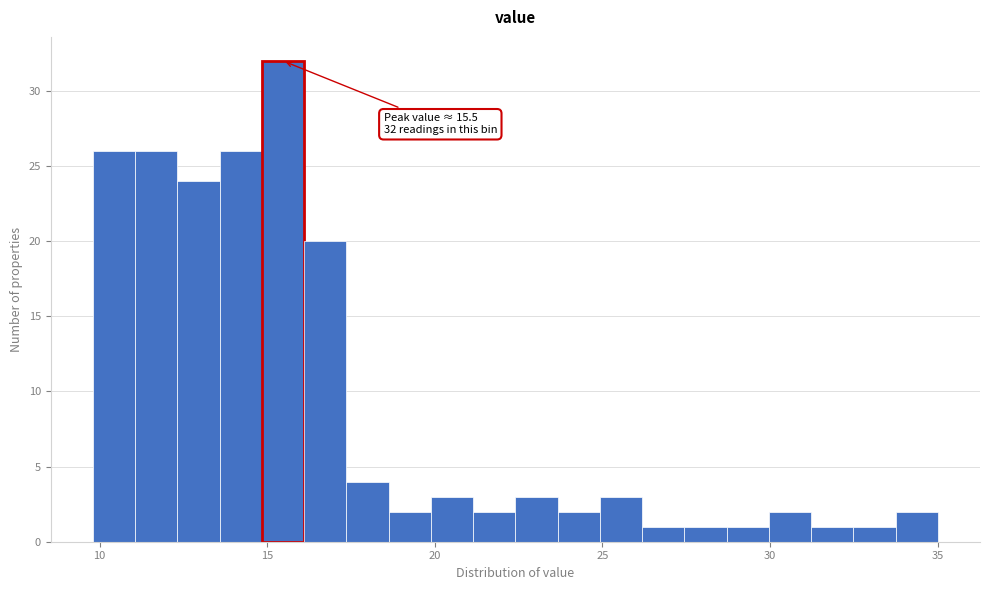

Read against the x-axis, roughly where is the centre of the tallest bar?

15.5